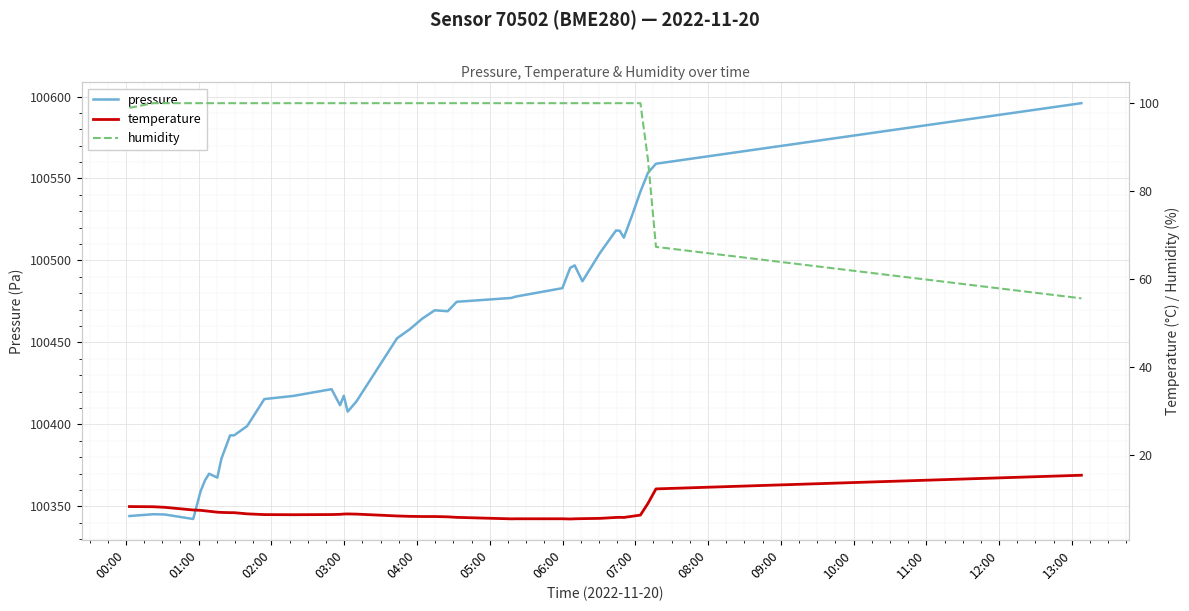

What is the minimum value for pressure?

100342.3